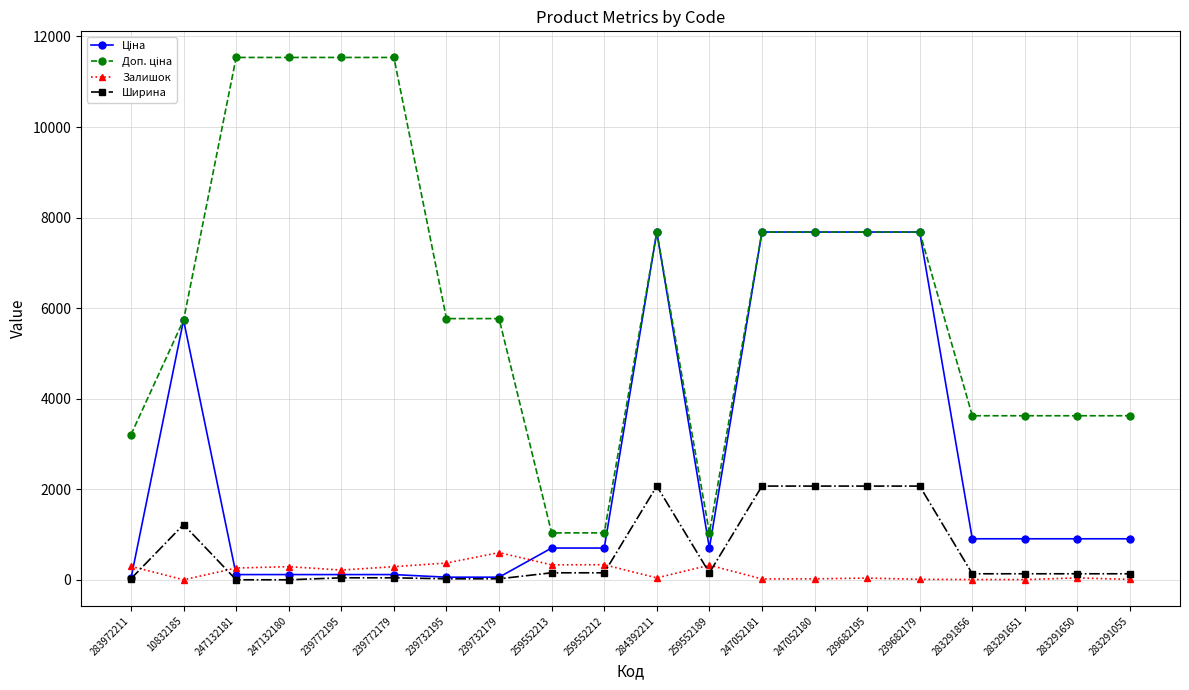

Is it true that Залишок equals 10.0 at 239682179?

True